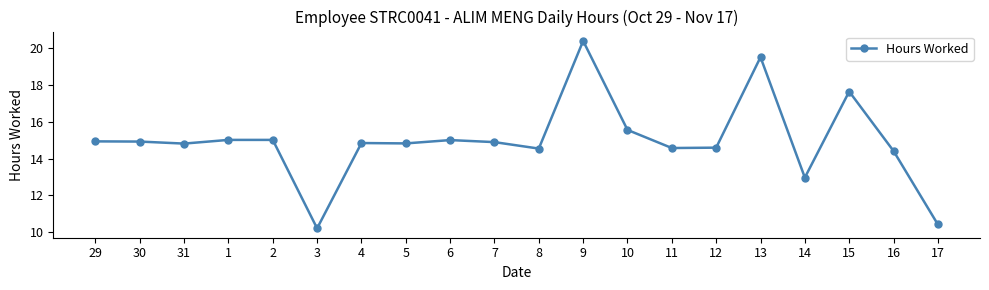

What is the ratio of the value at 8 to the value at 12?

1.0